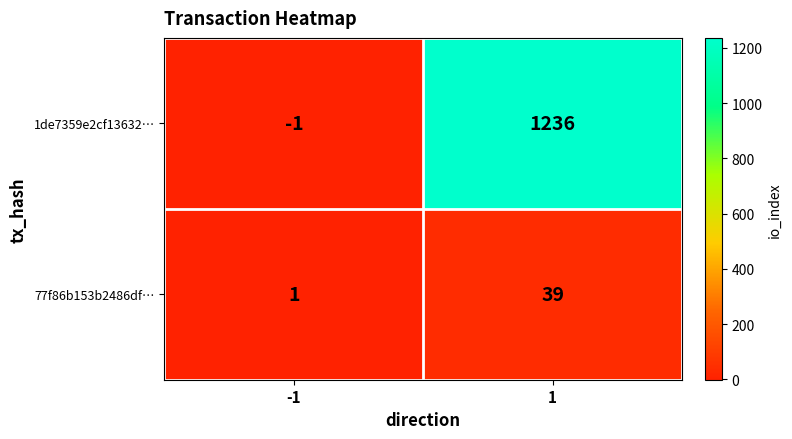

How many series are shown in this chart?

2